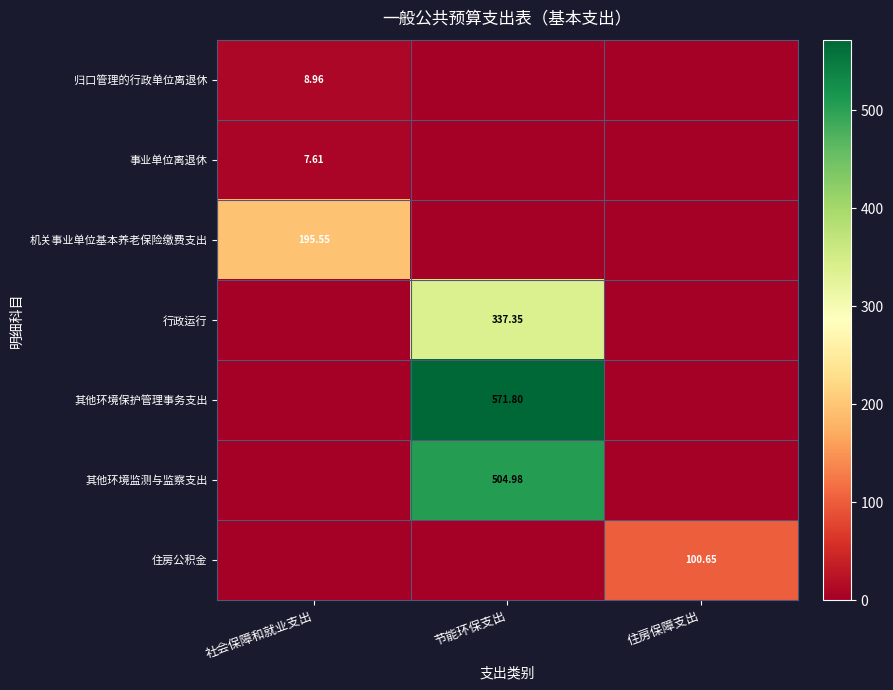

Rank the series by their maximum value, from highest to lowest.

其他环境保护管理事务支出, 其他环境监测与监察支出, 行政运行, 机关事业单位基本养老保险缴费支出, 住房公积金, 归口管理的行政单位离退休, 事业单位离退休